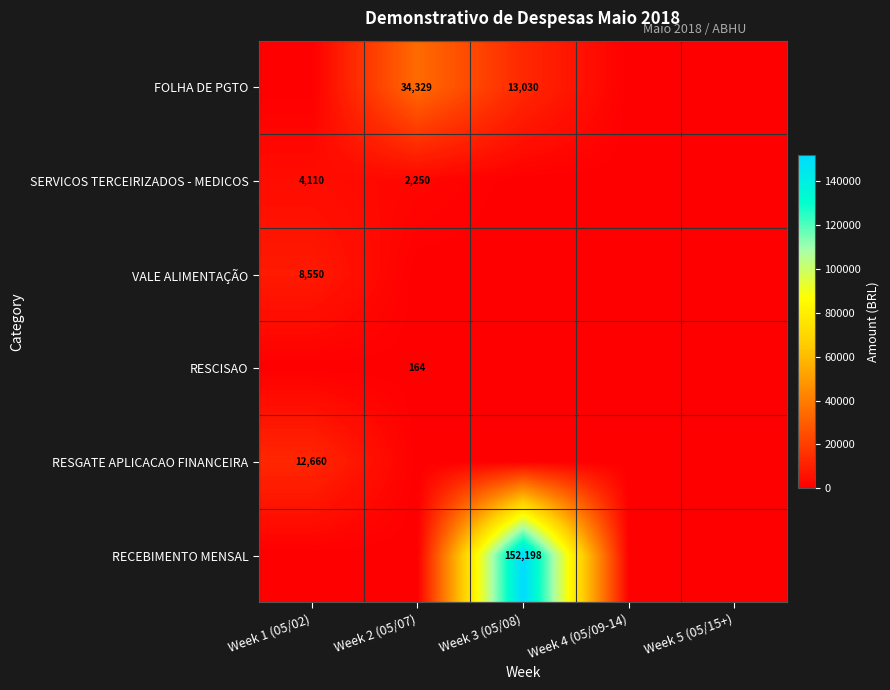

Which label corresponds to the smallest value in the chart?

Week 1 (05/02)